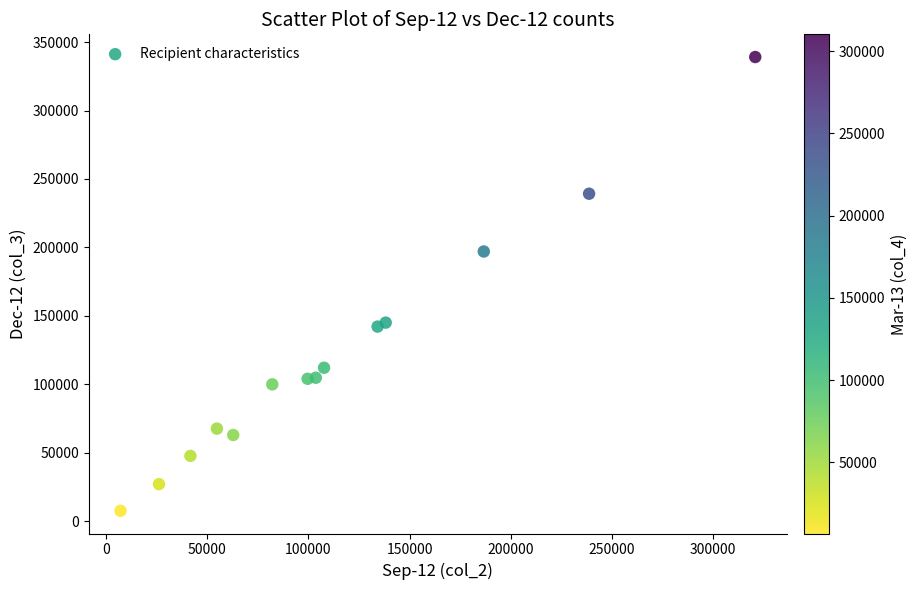

What is the range of X values (max minus min)?

313820